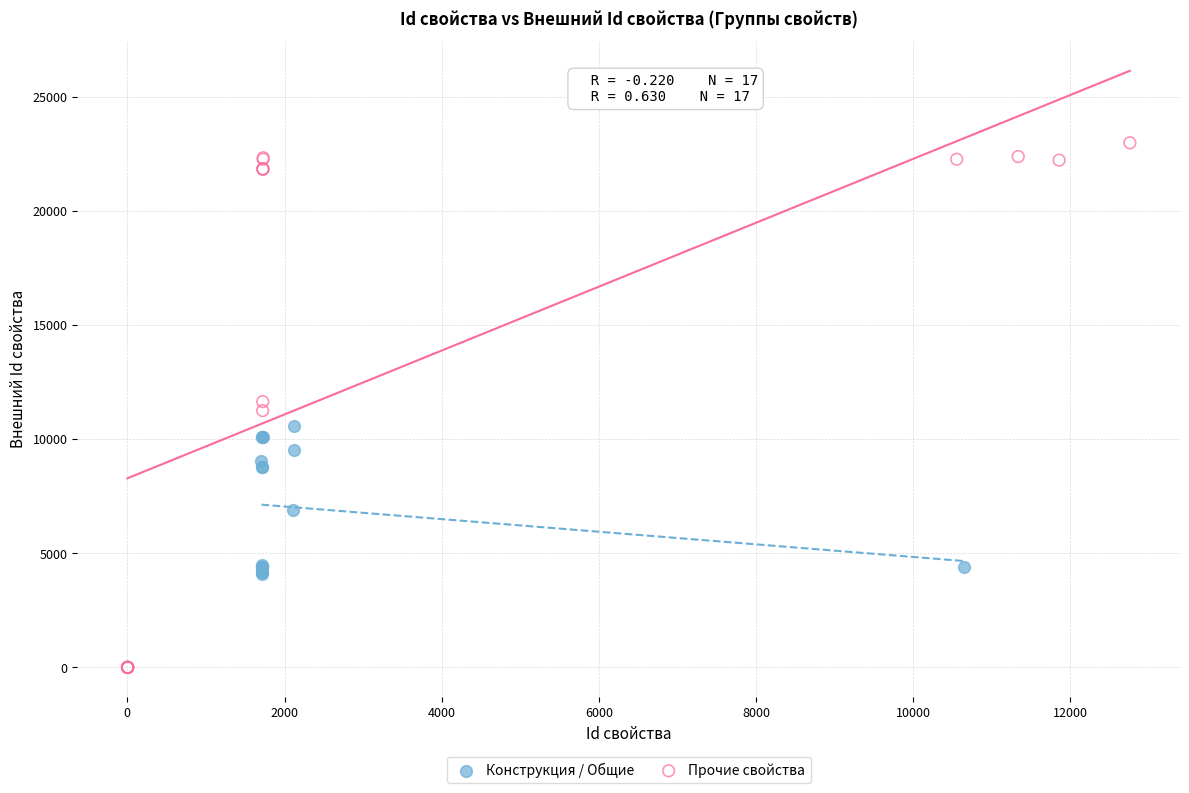

Which series has the largest Y range (max minus min)?

Прочие свойства